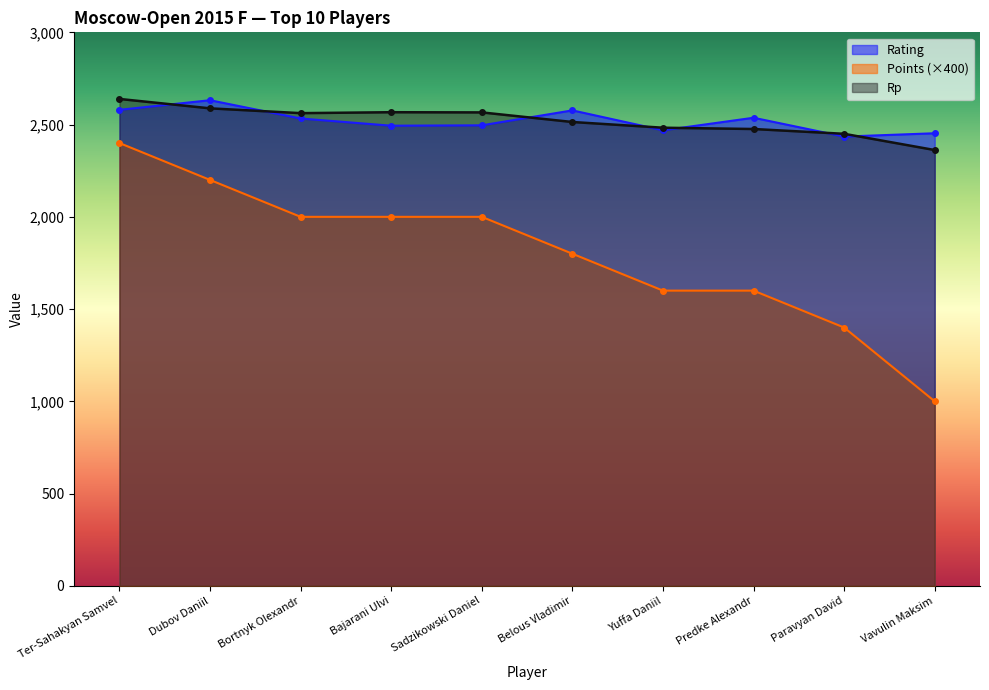

What is the difference between the Points values at Paravyan David and Yuffa Daniil?

200